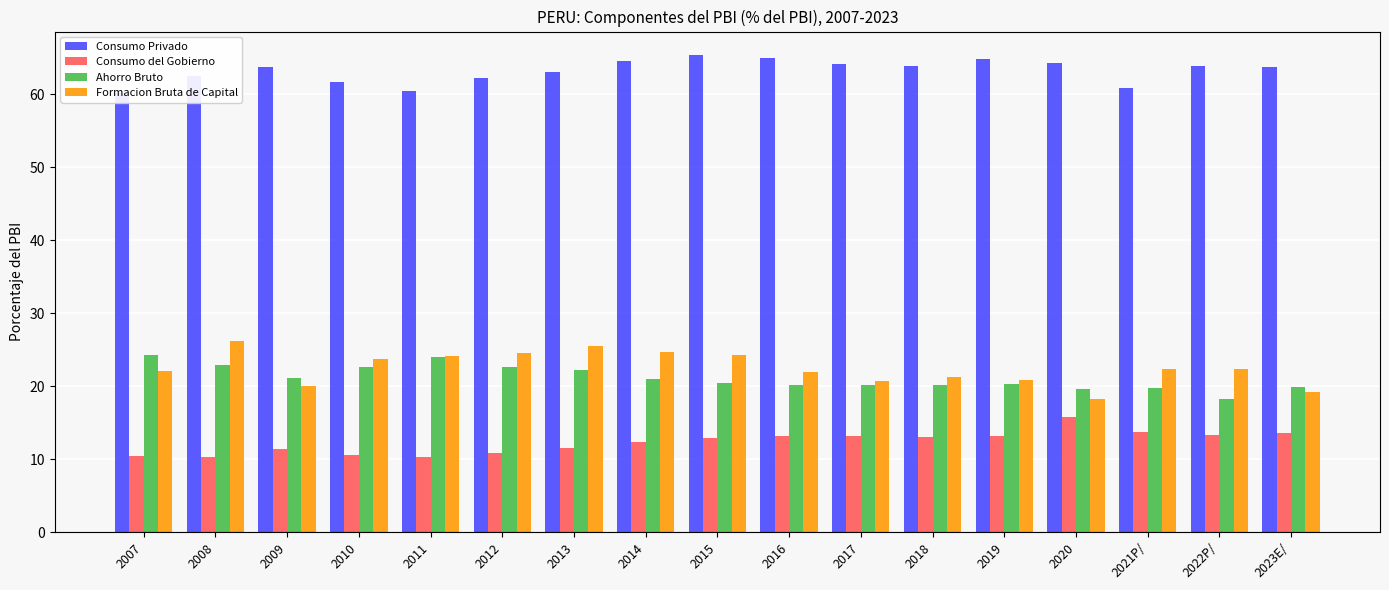

Between 2020 and 2021P/, which is larger?

2020